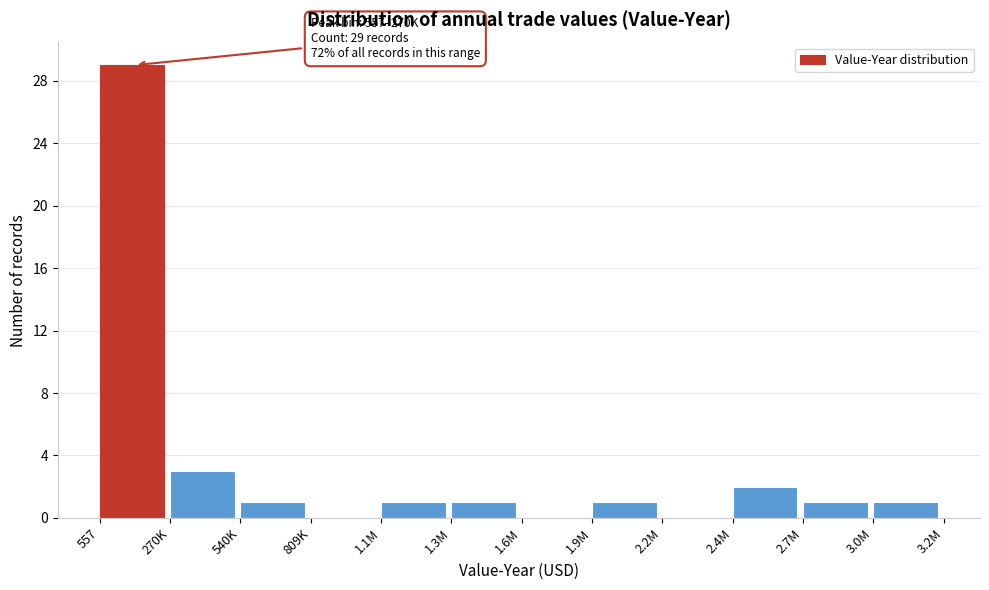

Reading left to right, list all the values displayed in this chart.

557=29	270K=3	540K=1	809K=0	1.1M=1	1.3M=1	1.6M=0	1.9M=1	2.2M=0	2.4M=2	2.7M=1	3.0M=1